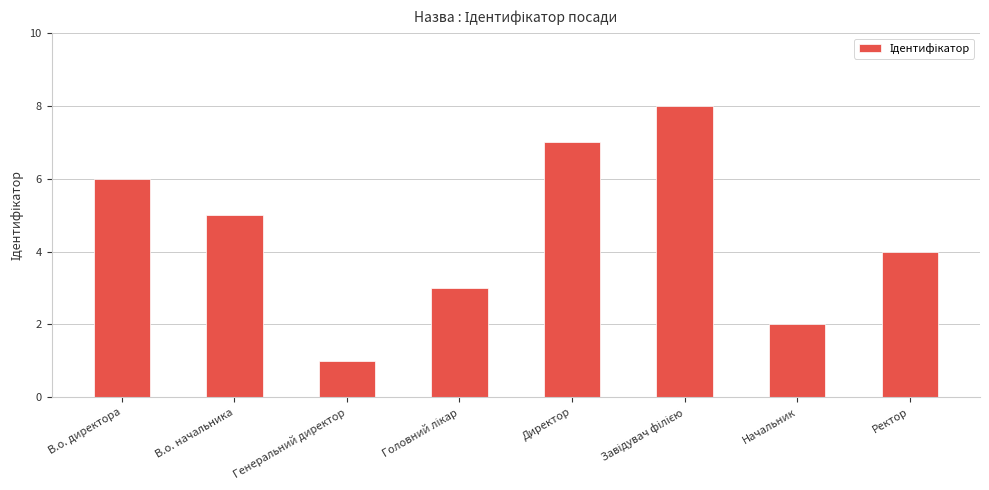

What is the sum of all values?

36